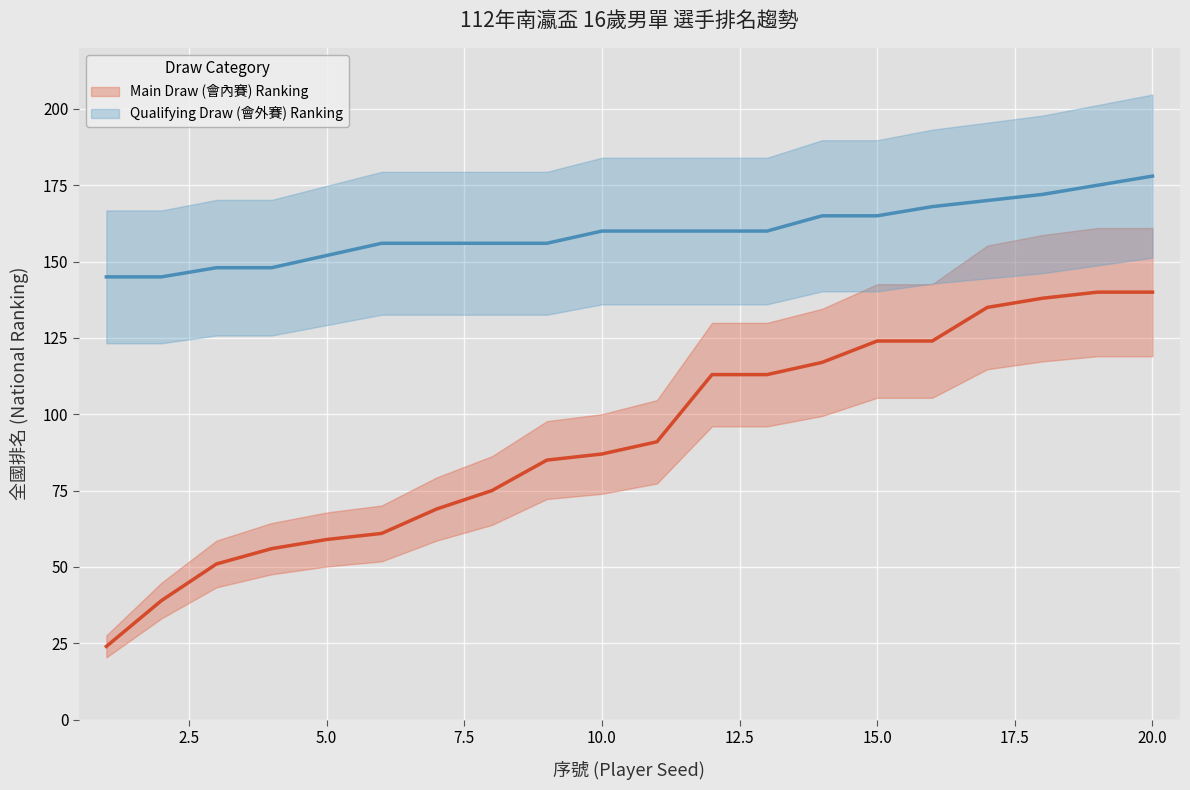

What is the lowest value of the Main Draw (會內賽) Ranking series?

24